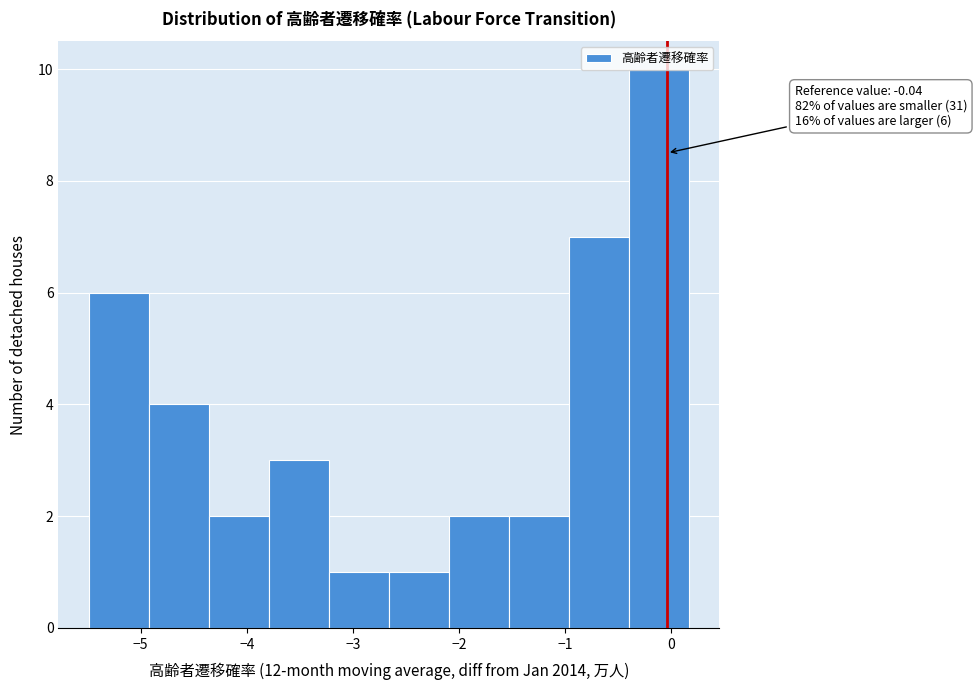

Which range on the x-axis has the tallest bar?

-0.4 to 0.2